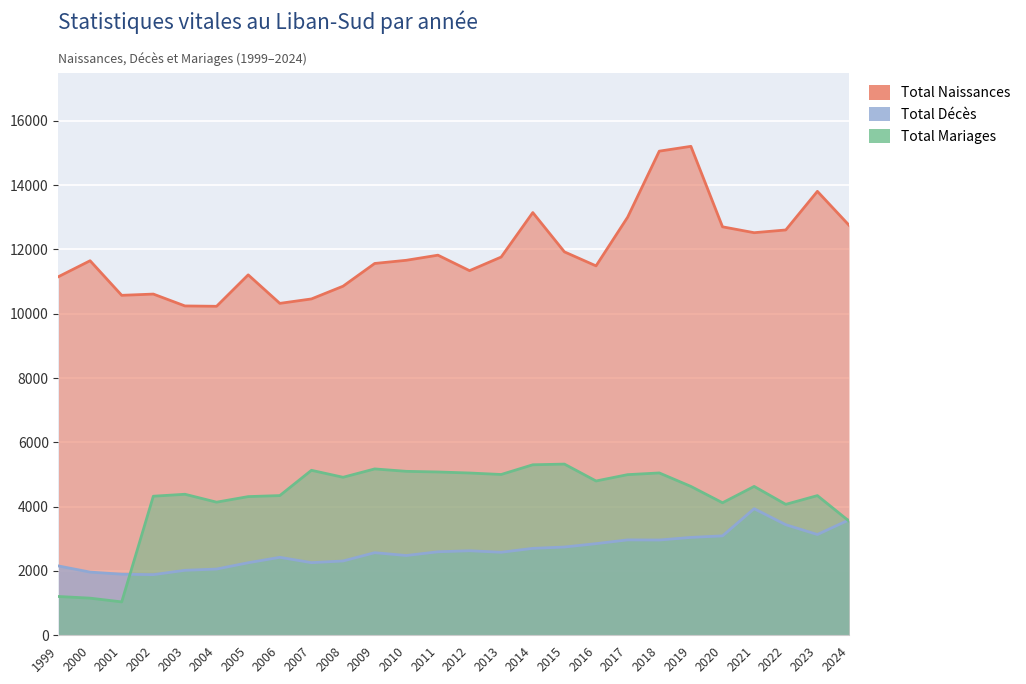

What is the difference between the maximum and minimum values in the Total Décès series?

2051